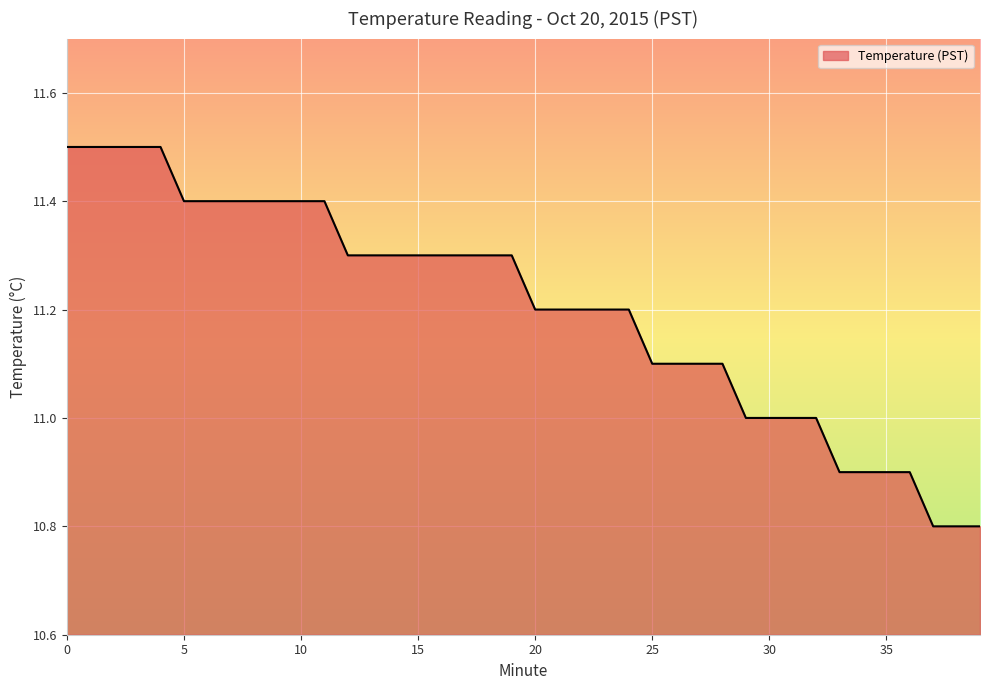

What is the difference between the maximum and minimum values?

0.7